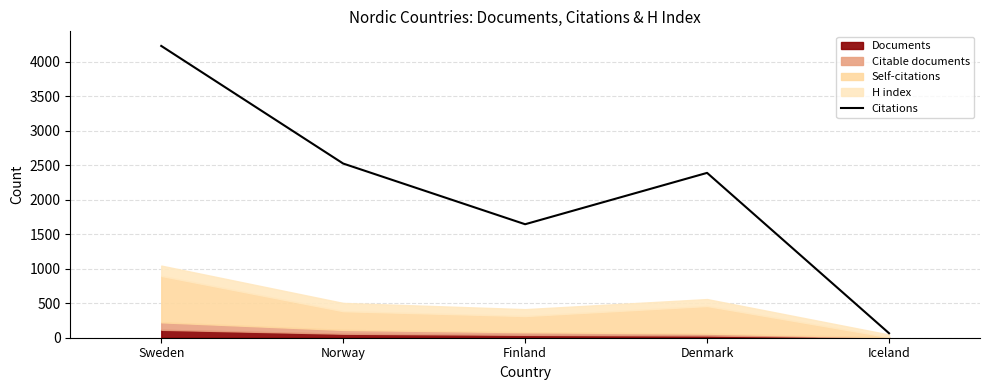

Where is Citations nearest to the value 2146?

Denmark